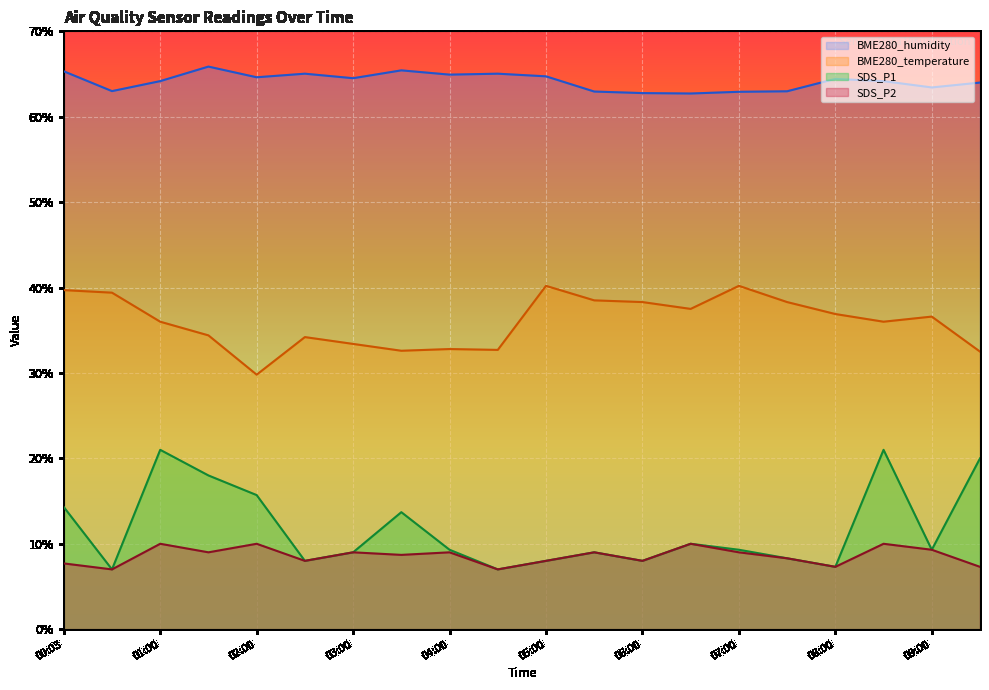

The value of BME280_humidity at 09:00 is 37.7. True or false?

False